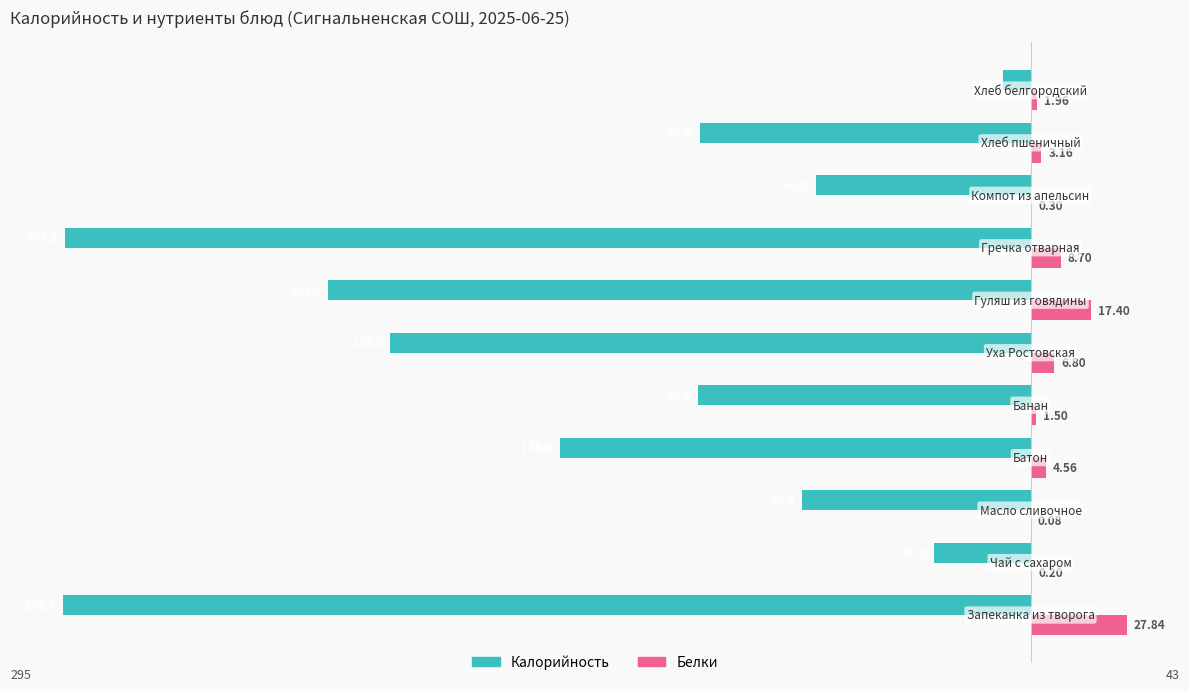

What is the difference between the second highest and minimum values in the Калорийность series?

251.6